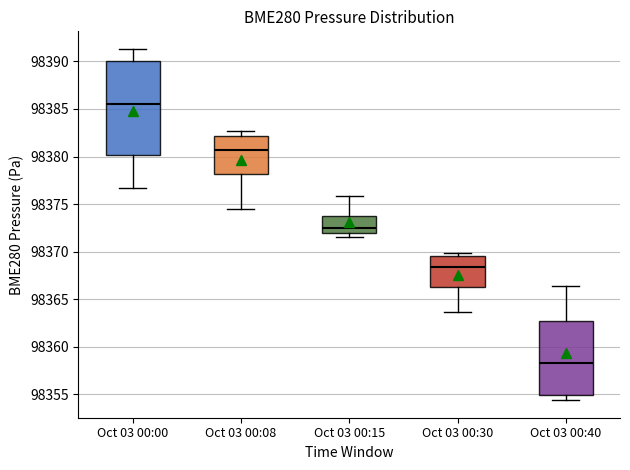

Where does the median line of the box for Oct 03 00:15 sit on the y-axis? The values are not printed on the chart, so give them approximately, as read against the axis.

98372.5